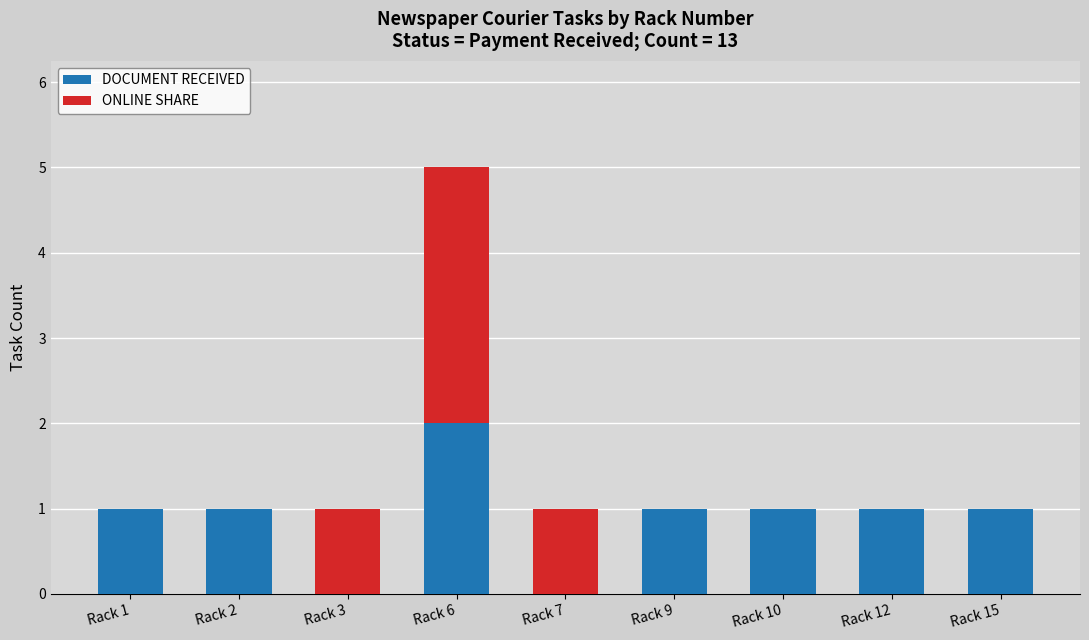

Reading left to right, list the values for the DOCUMENT RECEIVED series.

Rack 1=1	Rack 2=1	Rack 3=0	Rack 6=2	Rack 7=0	Rack 9=1	Rack 10=1	Rack 12=1	Rack 15=1